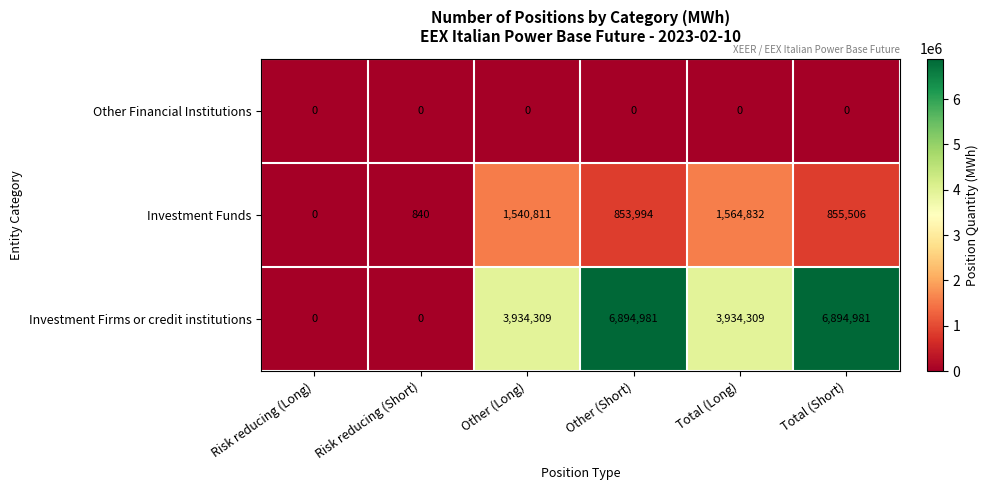

What is the difference between the maximum and minimum values in the Investment Funds series?

1564832